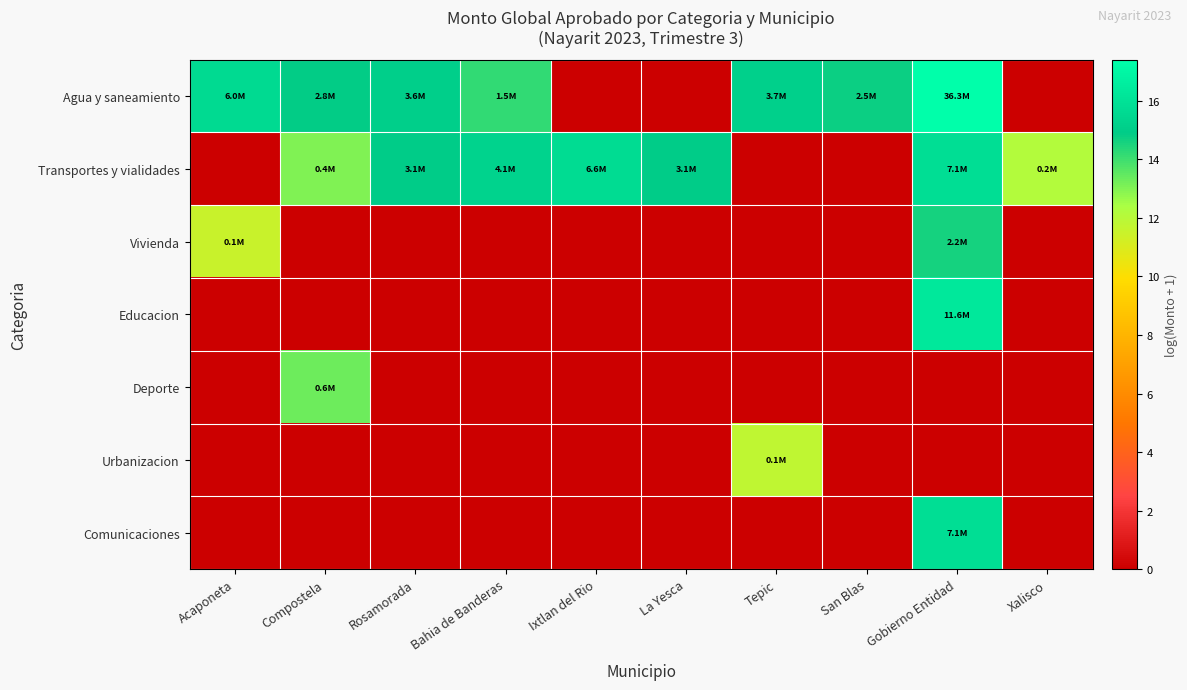

How many categories are shown in the chart?

10